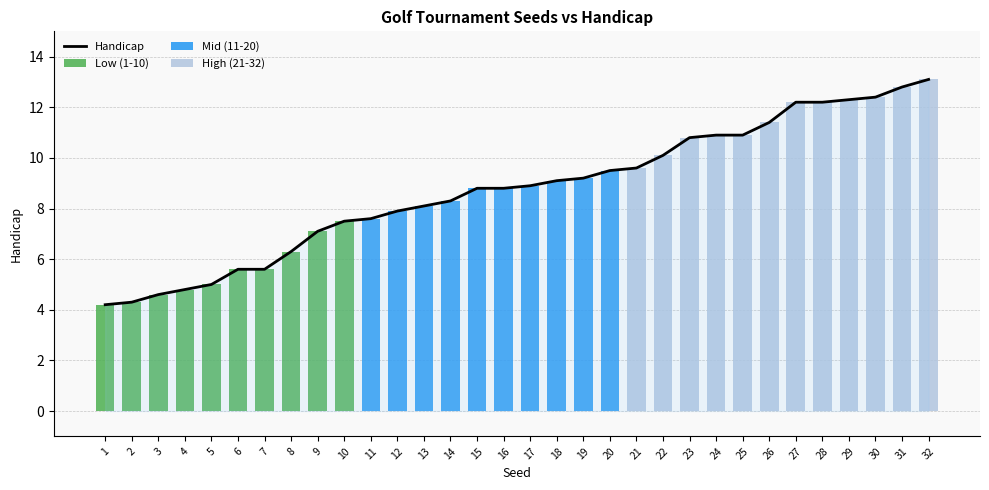

How many groups of bars are there?

32